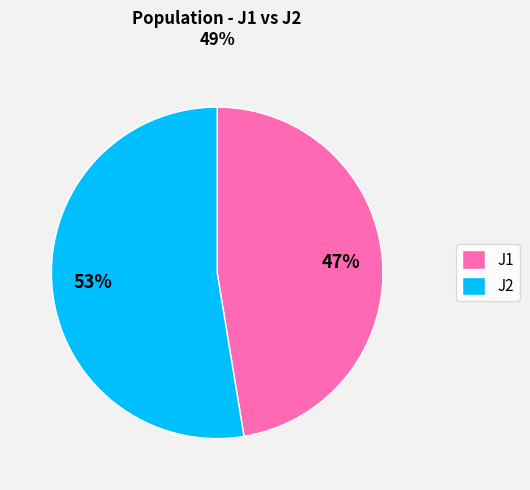

How many segments does this pie chart have?

2